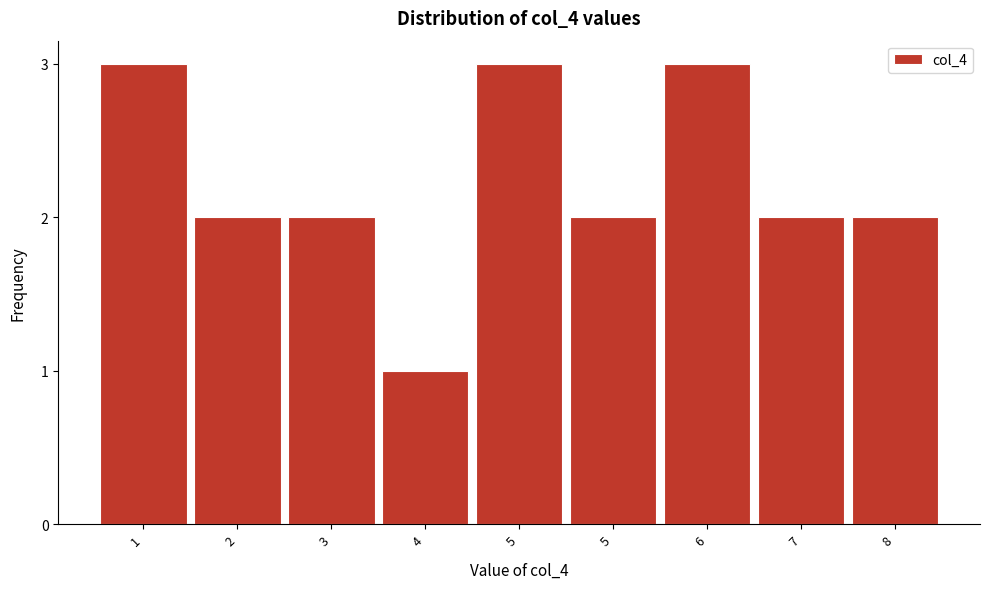

Count the number of data series in this chart.

1